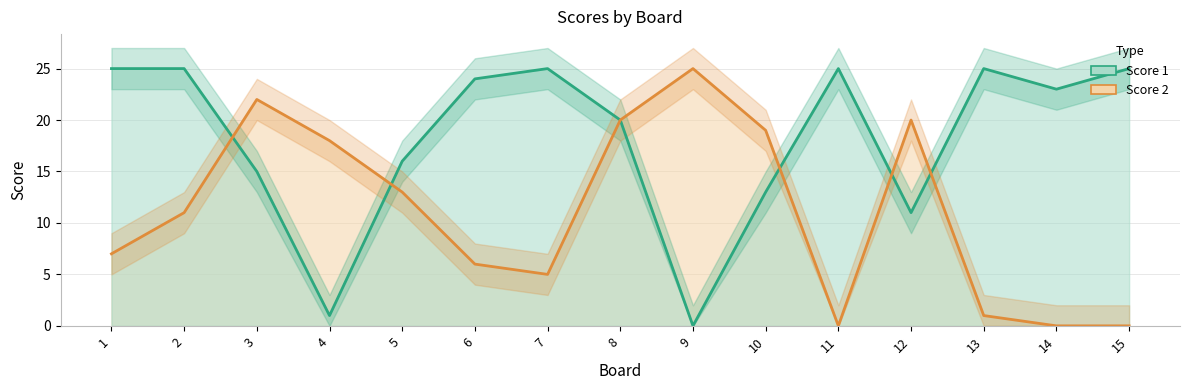

At how many categories does at least one series exceed 5?

15